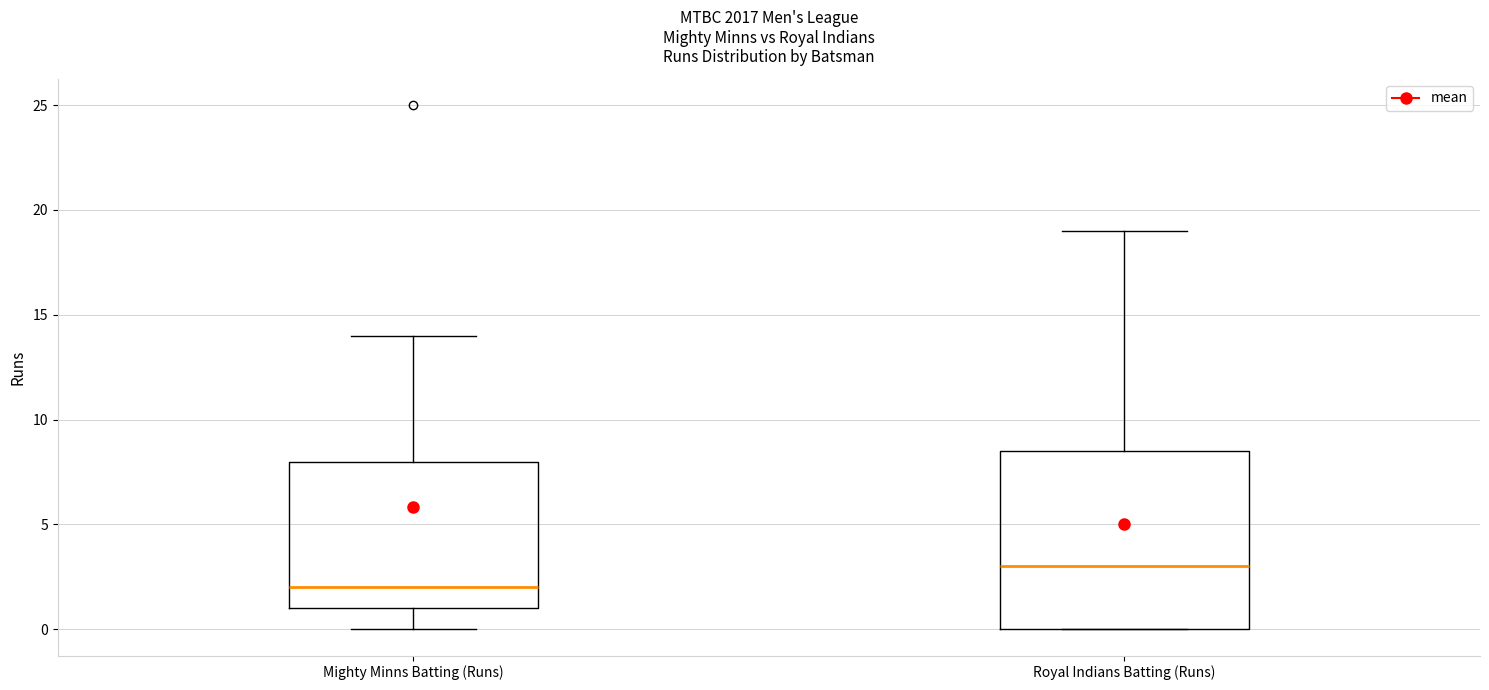

Which box's median line is the highest?

Royal Indians Batting (Runs)